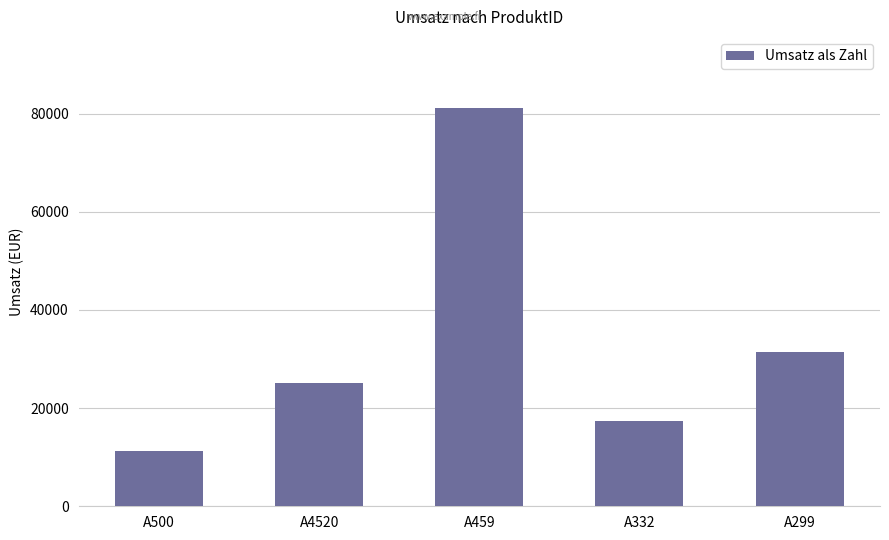

What position from the left is A459?

3